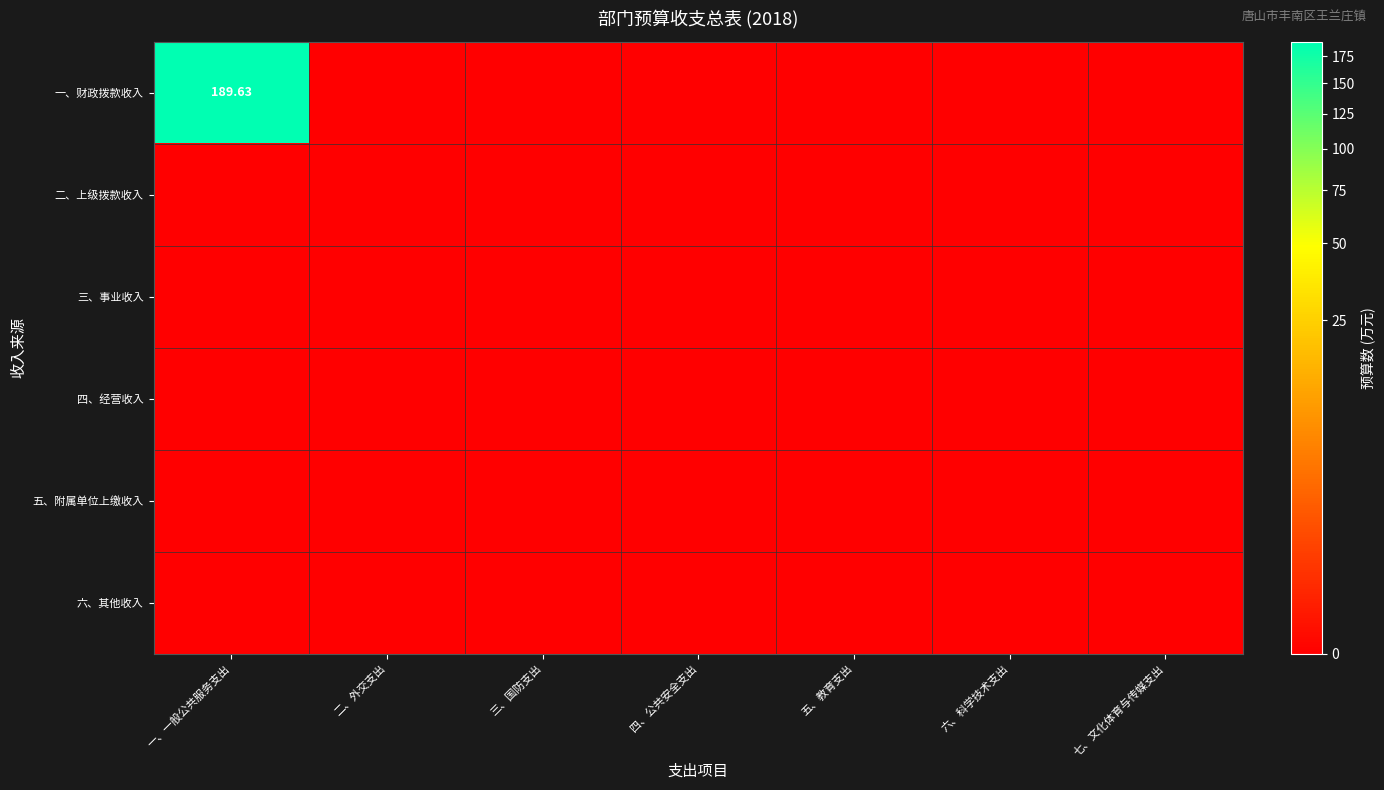

What is the spread (max minus min) of values at 一、一般公共服务支出?

189.6